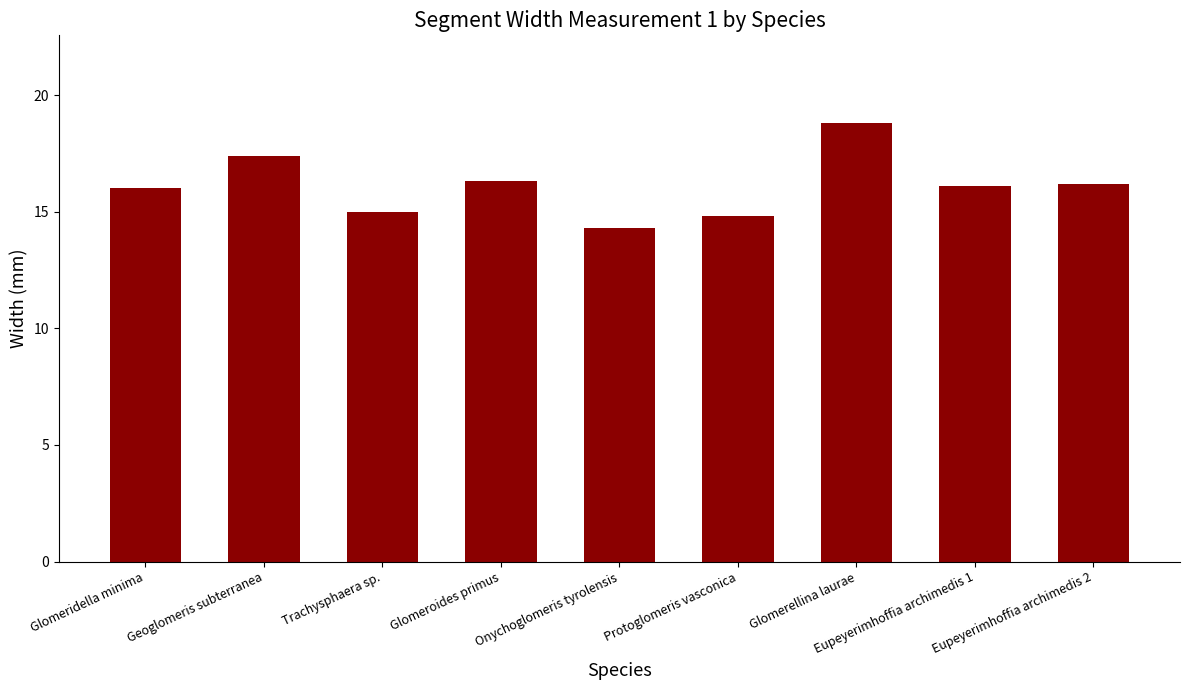

Reading right to left, transcribe all the data shown in this chart.

16.2	16.1	18.8	14.8	14.3	16.3	15.0	17.4	16.0